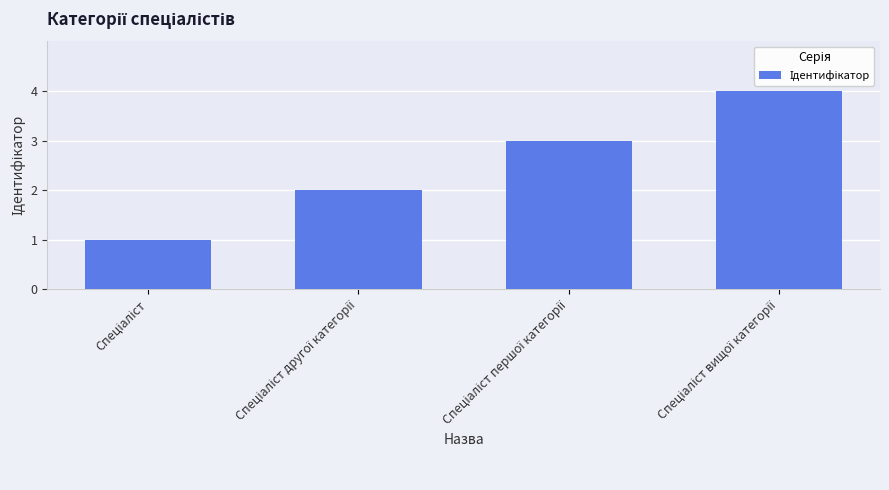

What is the difference between the maximum and minimum values?

3